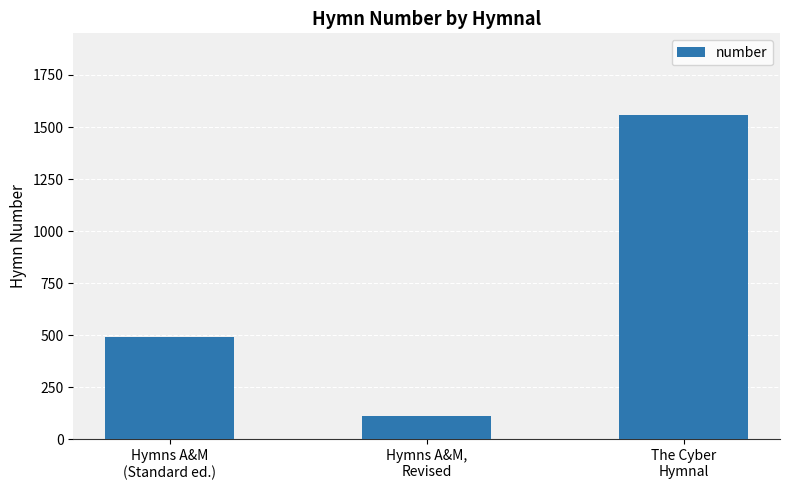

What is the change in value from Hymns A&M,
Revised to The Cyber
Hymnal?

+1448